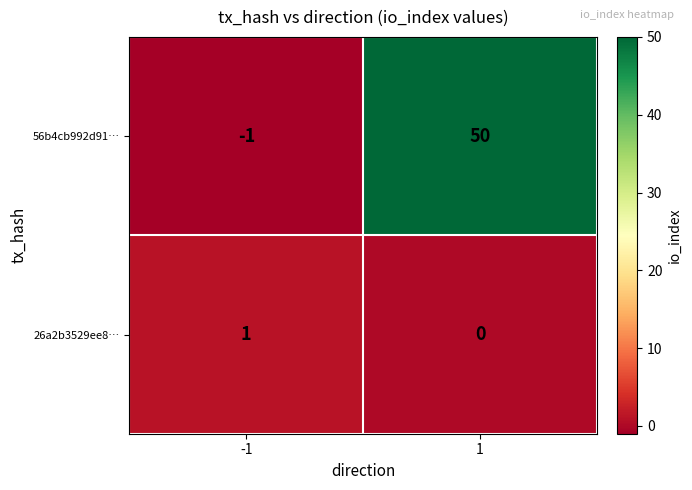

At which category is the sum across all series the highest?

1